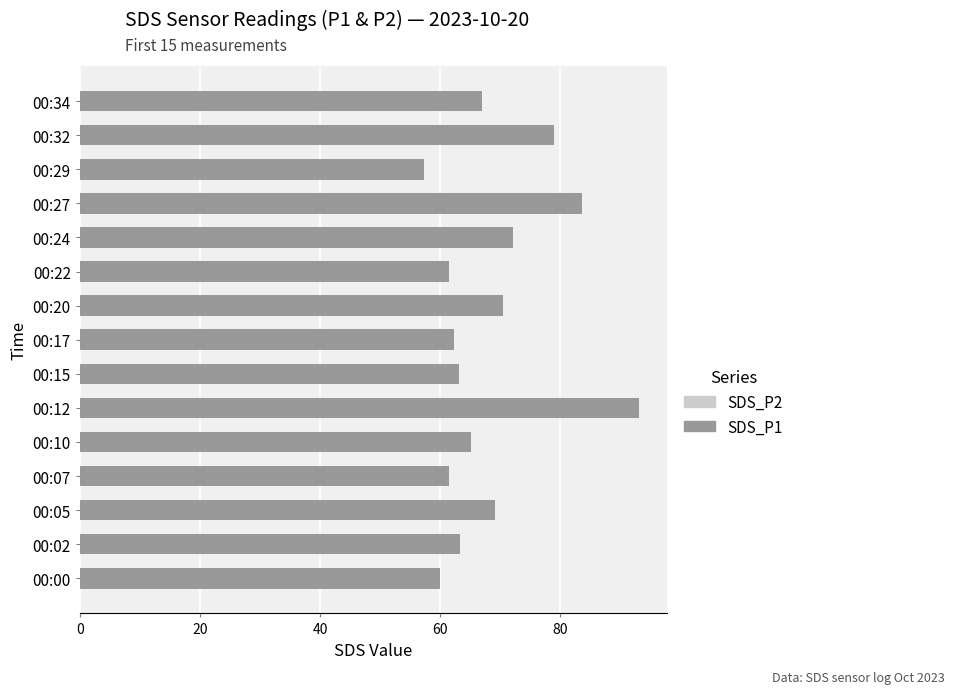

Is it true that SDS_P1 equals 109.4 at 00:17?

False